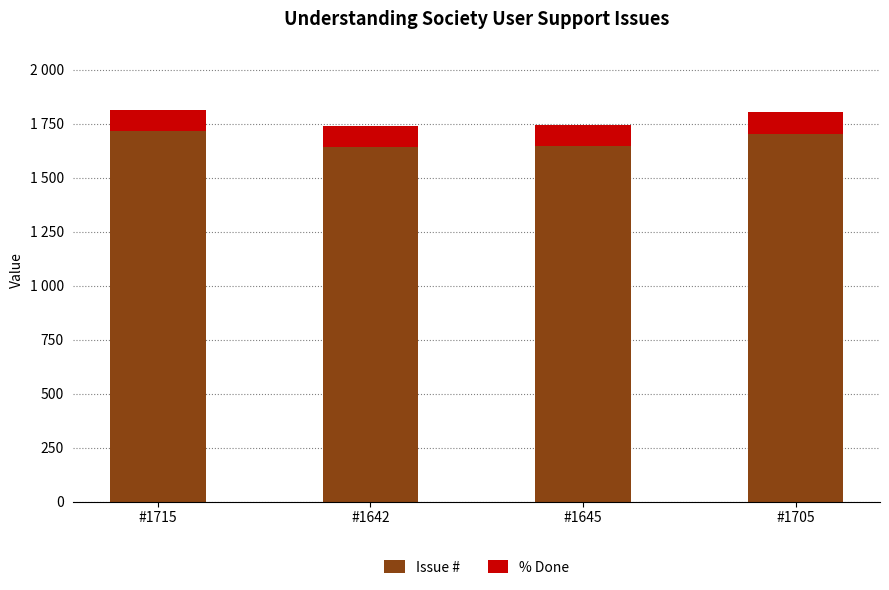

Is it true that % Done equals 100 at #1715?

True